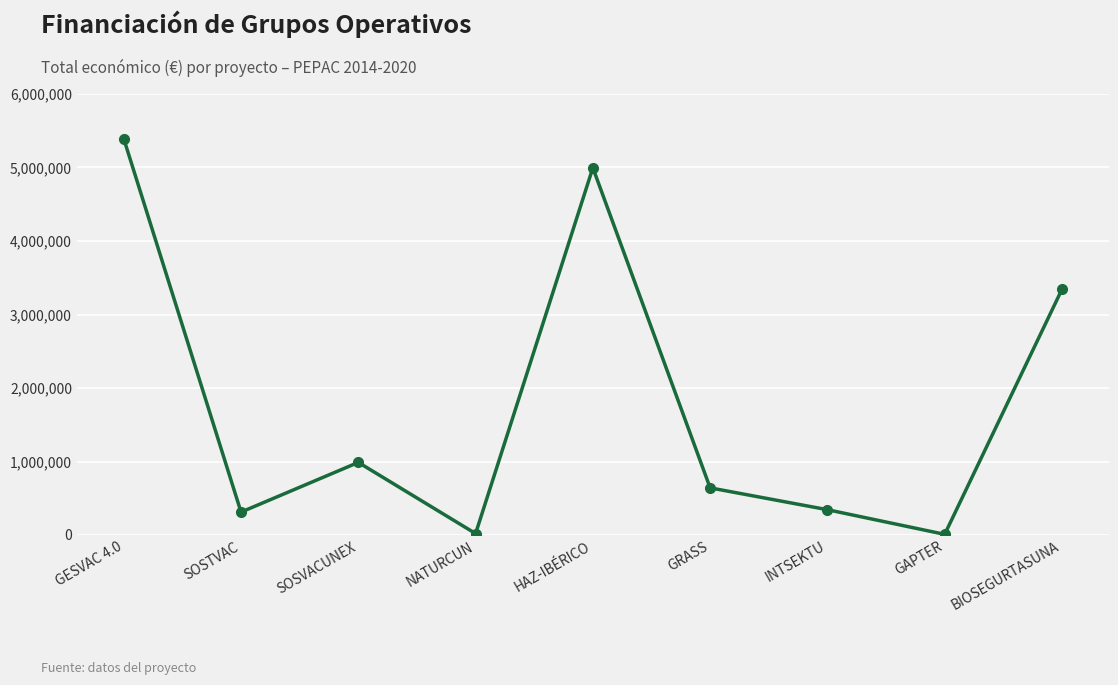

True or false: the data shows 4995722 at HAZ-IBÉRICO.

True